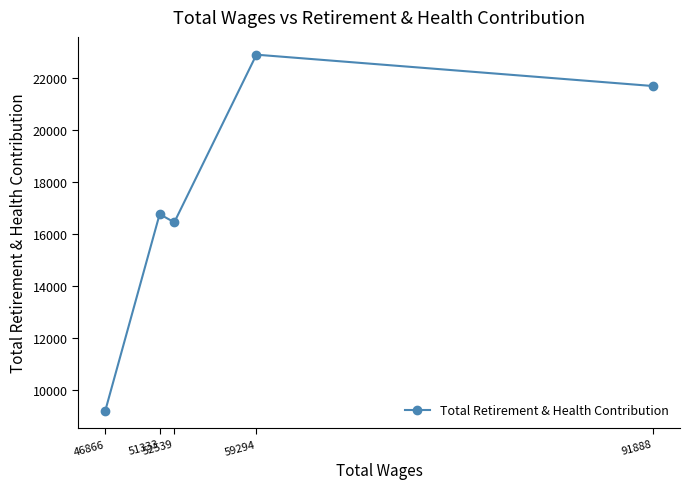

The chart shows a value of 4189 at 46866. True or false?

False